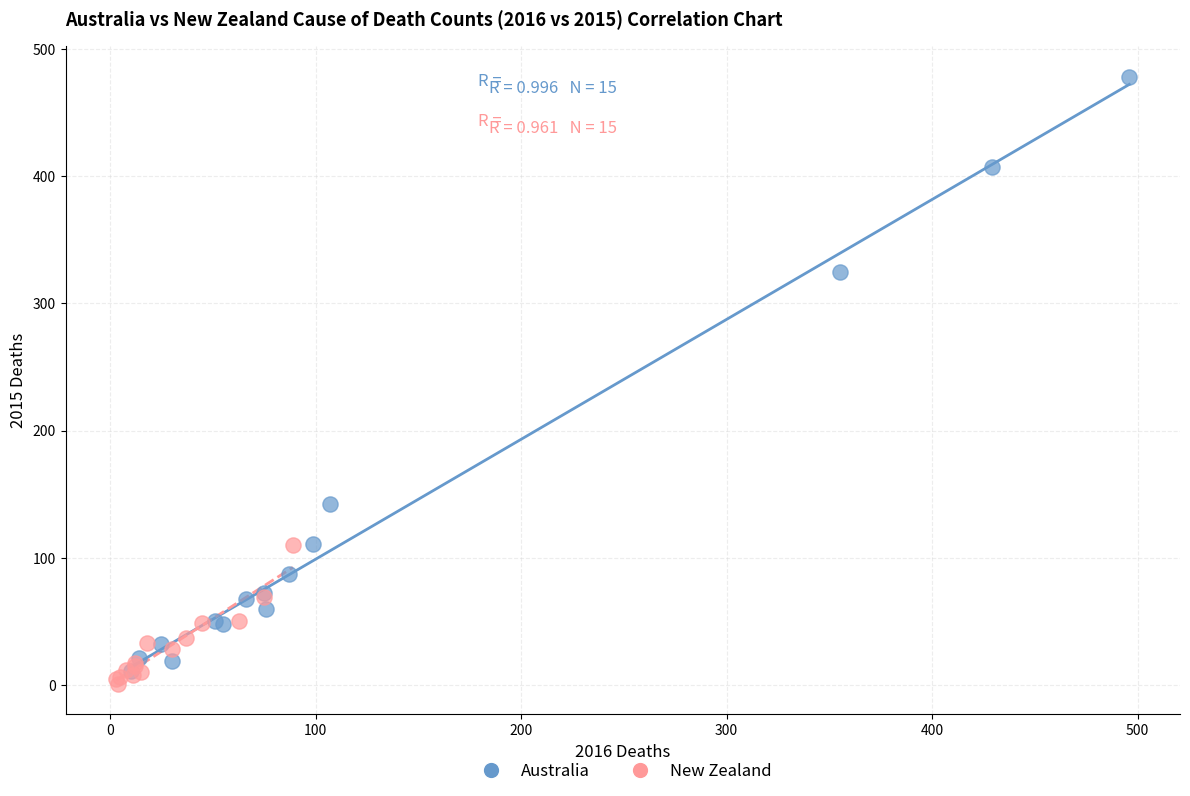

What are all the series names shown in the legend?

Australia, New Zealand